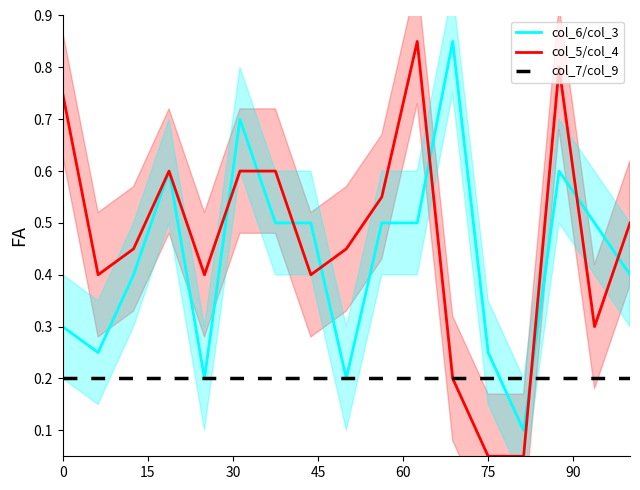

How many lines are shown in the chart?

3